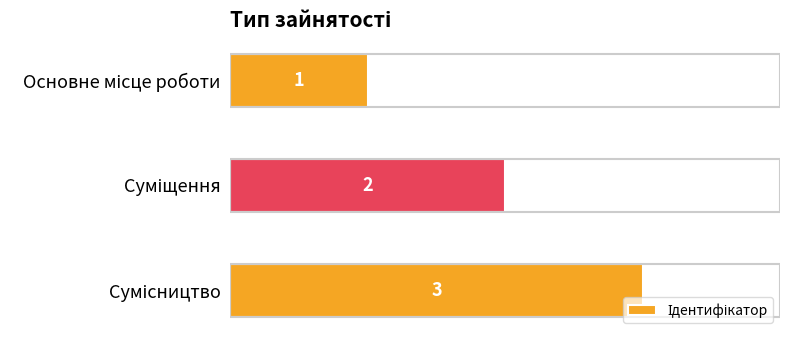

What is the maximum value shown in the chart?

3